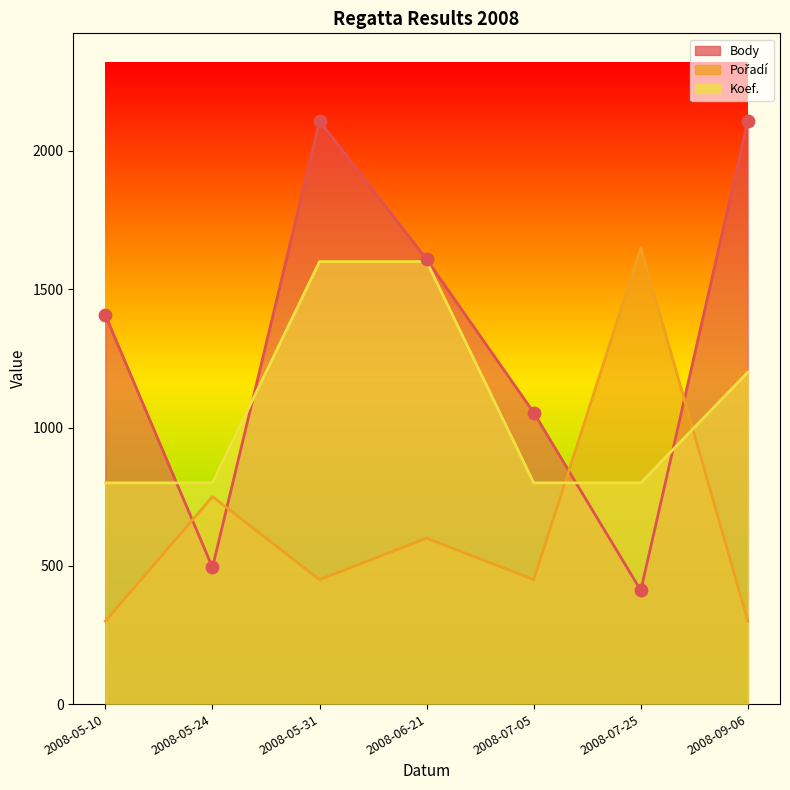

Which series reaches the minimum Y coordinate?

Pořadí